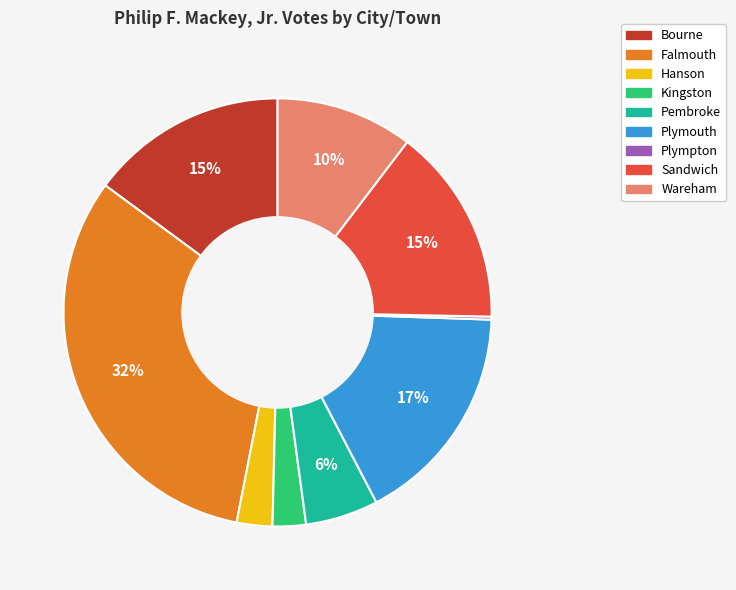

Which slice is the largest?

Falmouth